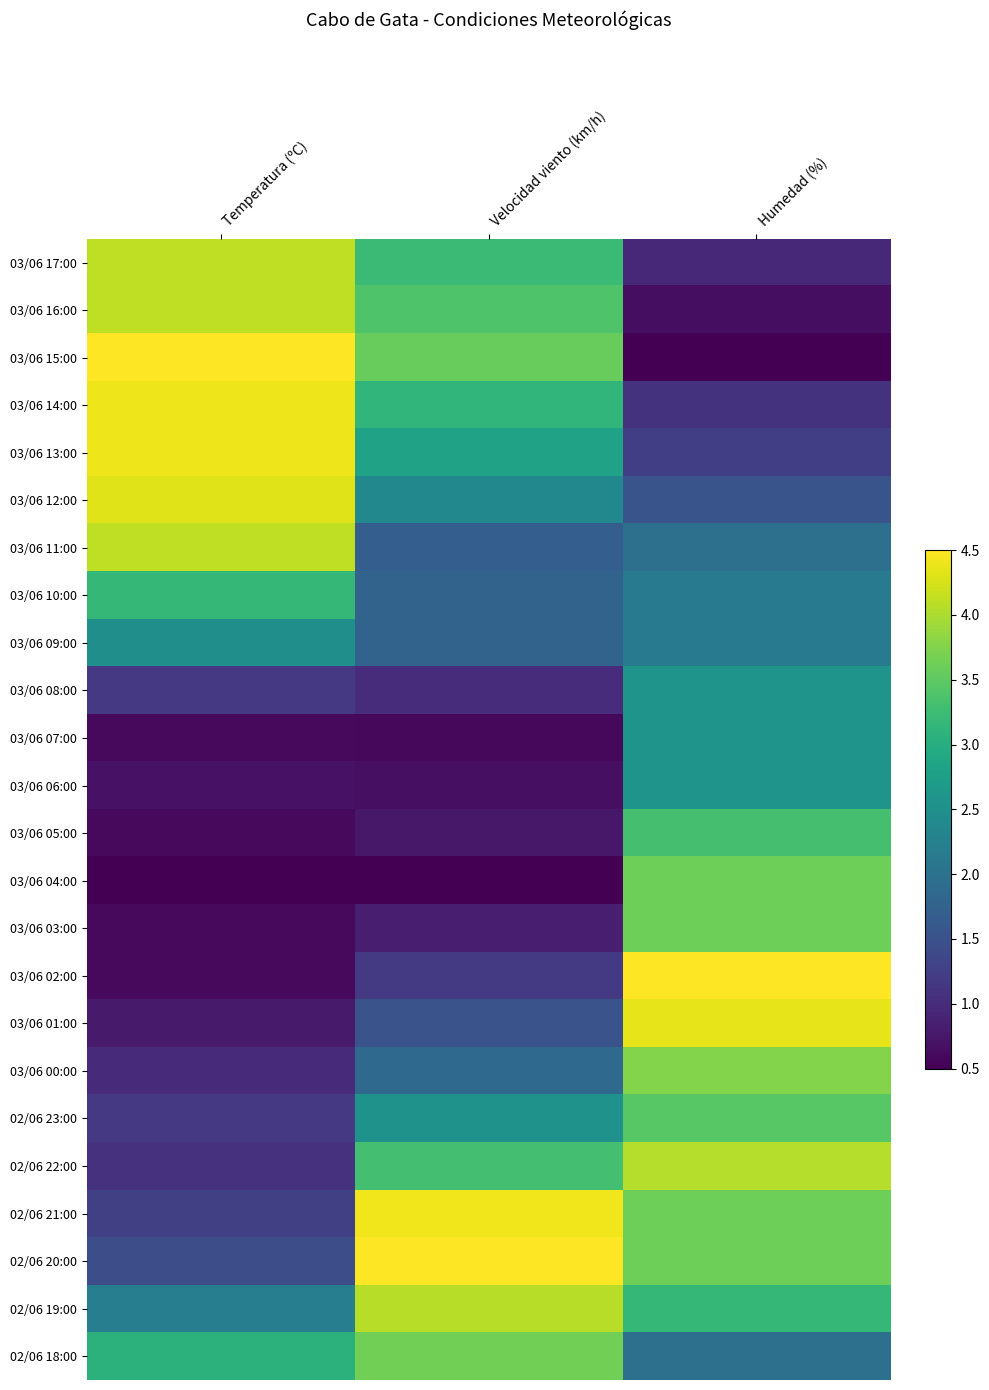

Rank the series at Humedad (%) from highest to lowest value.

03/06 02:00, 03/06 01:00, 02/06 22:00, 03/06 00:00, 03/06 04:00, 03/06 03:00, 02/06 21:00, 02/06 20:00, 02/06 23:00, 03/06 05:00, 02/06 19:00, 03/06 08:00, 03/06 07:00, 03/06 06:00, 03/06 10:00, 03/06 09:00, 03/06 11:00, 02/06 18:00, 03/06 12:00, 03/06 13:00, 03/06 14:00, 03/06 17:00, 03/06 16:00, 03/06 15:00